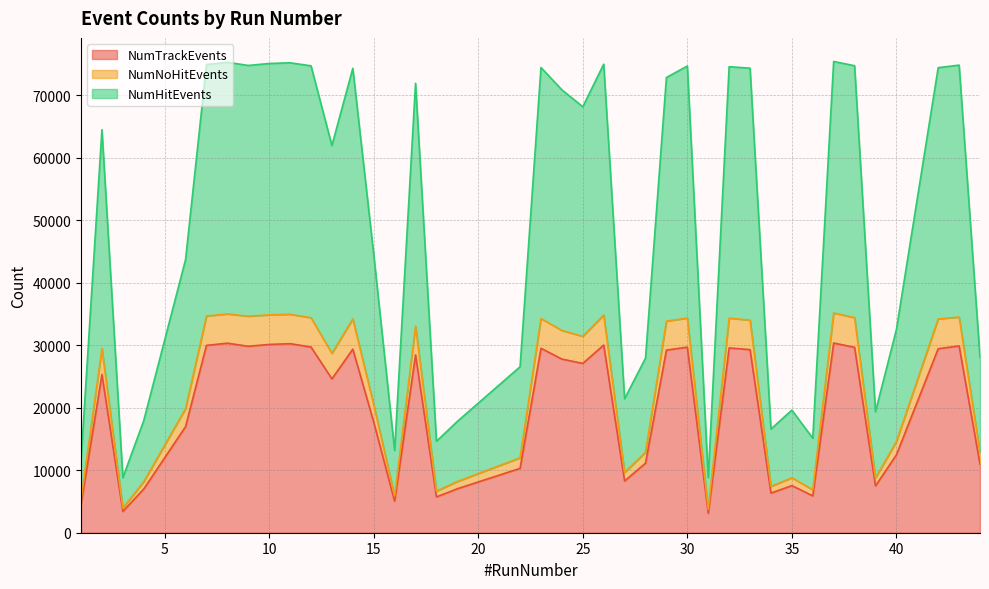

Which category has the lowest value across all series?

31